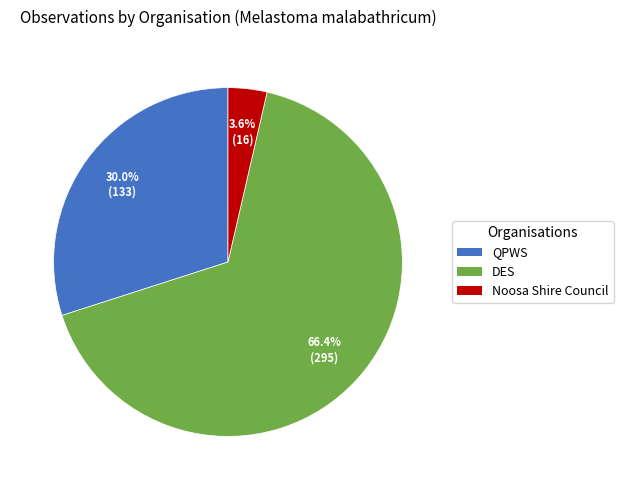

To the nearest percent, what is the difference between the largest and smallest slice percentages?

63%